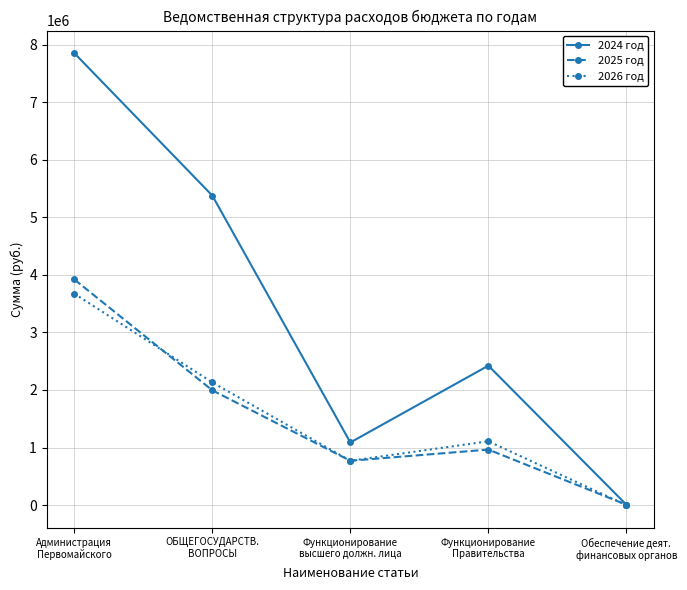

How many positive values does the 2026 год series have?

4